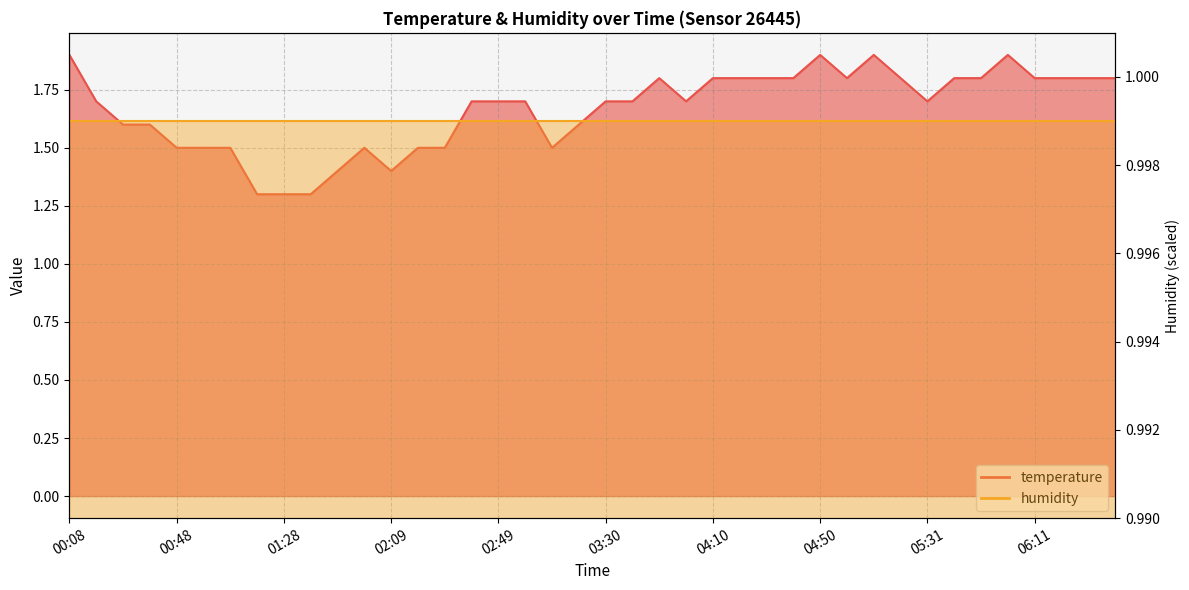

What is the minimum value shown in the chart?

1.3